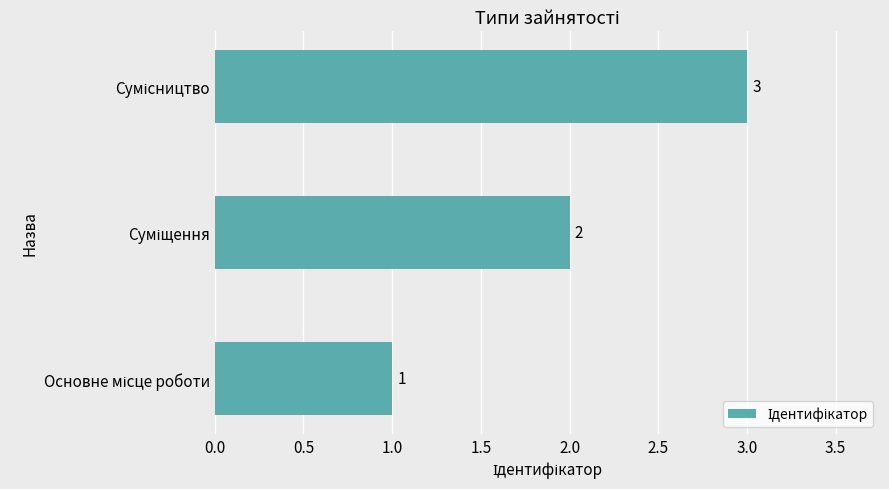

Count the number of data series in this chart.

1